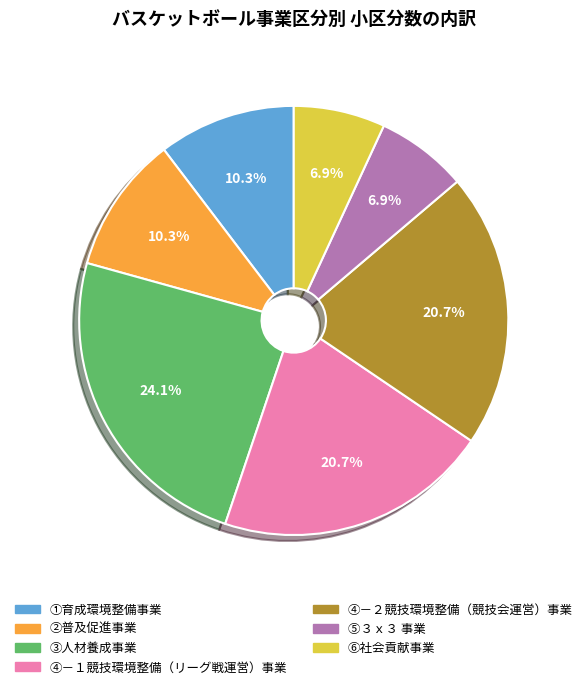

True or false: ①育成環境整備事業 accounts for 10% of the total.

True